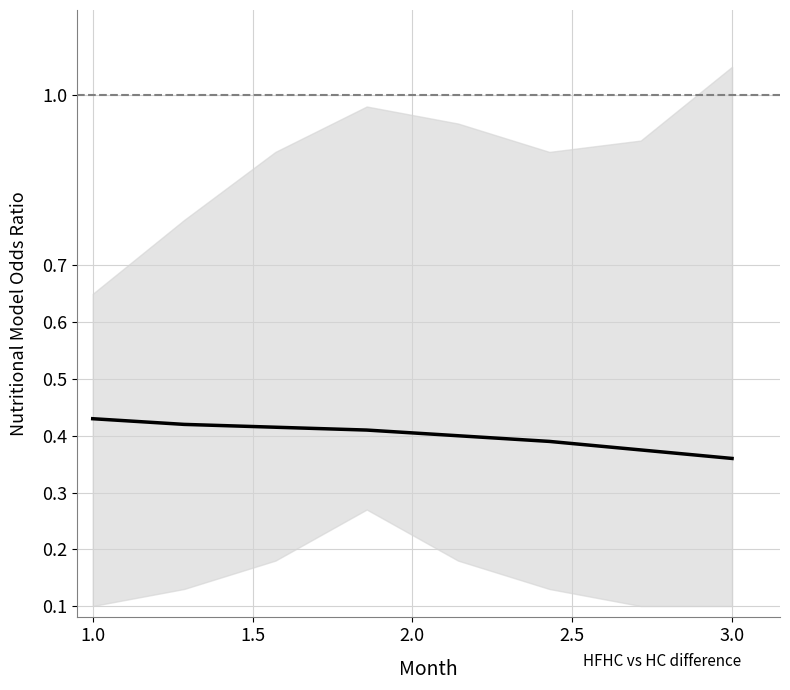

What is the greatest value displayed?

0.4